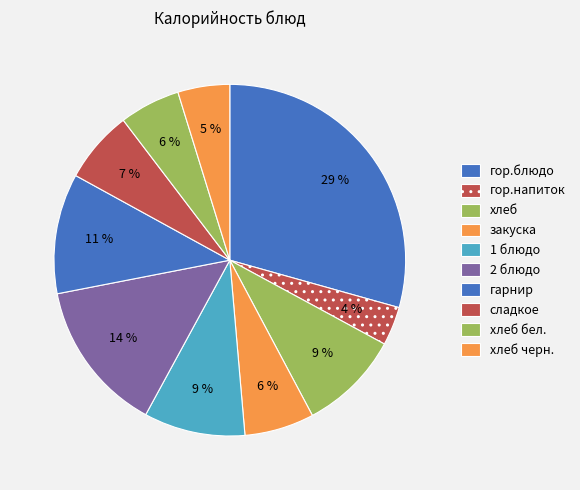

Count the number of slices in the pie.

10